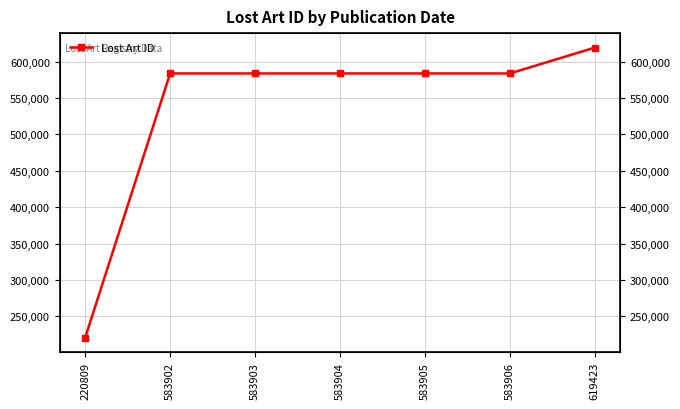

Rank the categories by value from lowest to highest.

220809, 583902, 583903, 583904, 583905, 583906, 619423